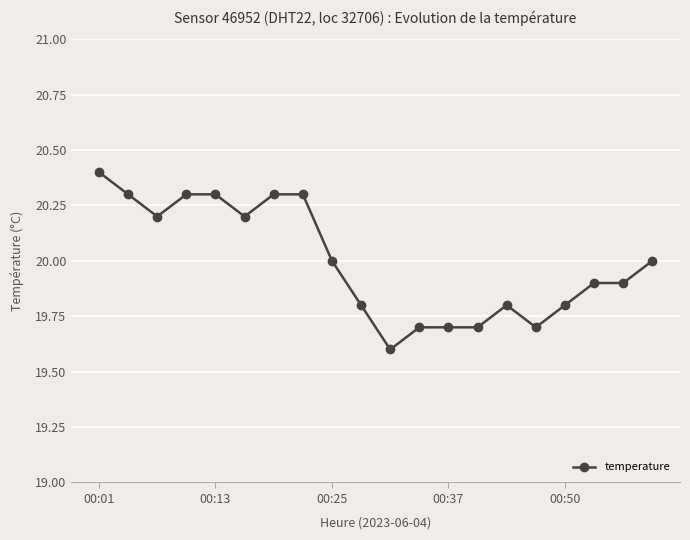

Reading right to left, extract all data points from this chart.

20.0	19.9	19.9	19.8	19.7	19.8	19.7	19.7	19.7	19.6	19.8	20.0	20.3	20.3	20.2	20.3	20.3	20.2	20.3	20.4